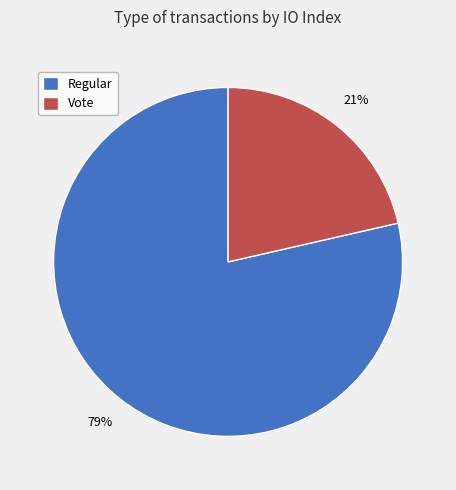

The Regular slice represents 79% of the pie. True or false?

True